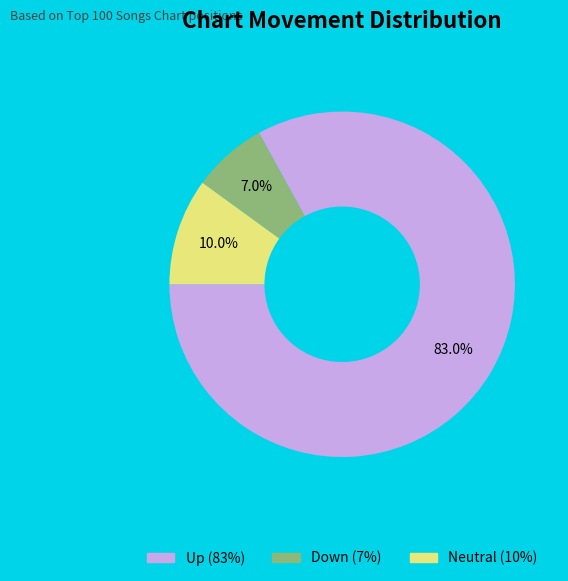

Is it true that up is 96% of the pie?

False